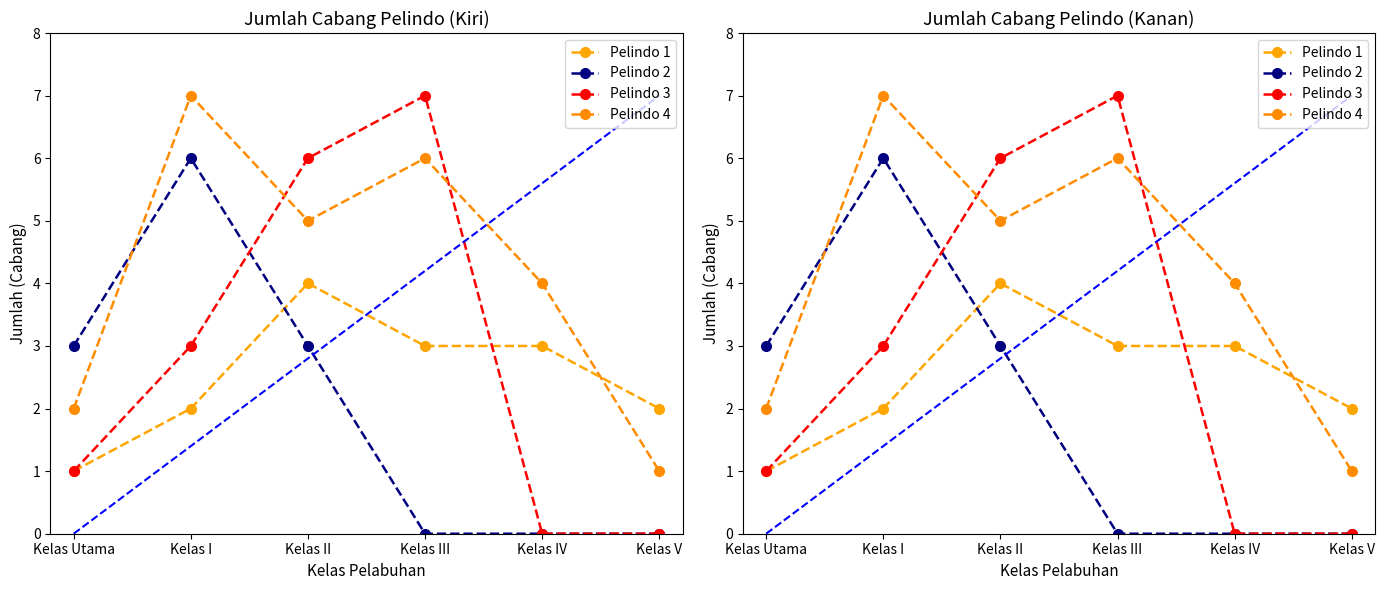

What is the label of the 4th point from the right?

Kelas II